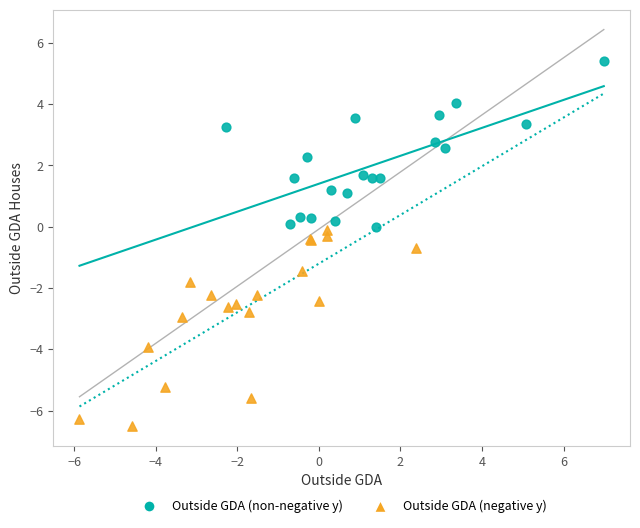

What are all the series names shown in the legend?

Outside GDA (non-negative y), Outside GDA (negative y)